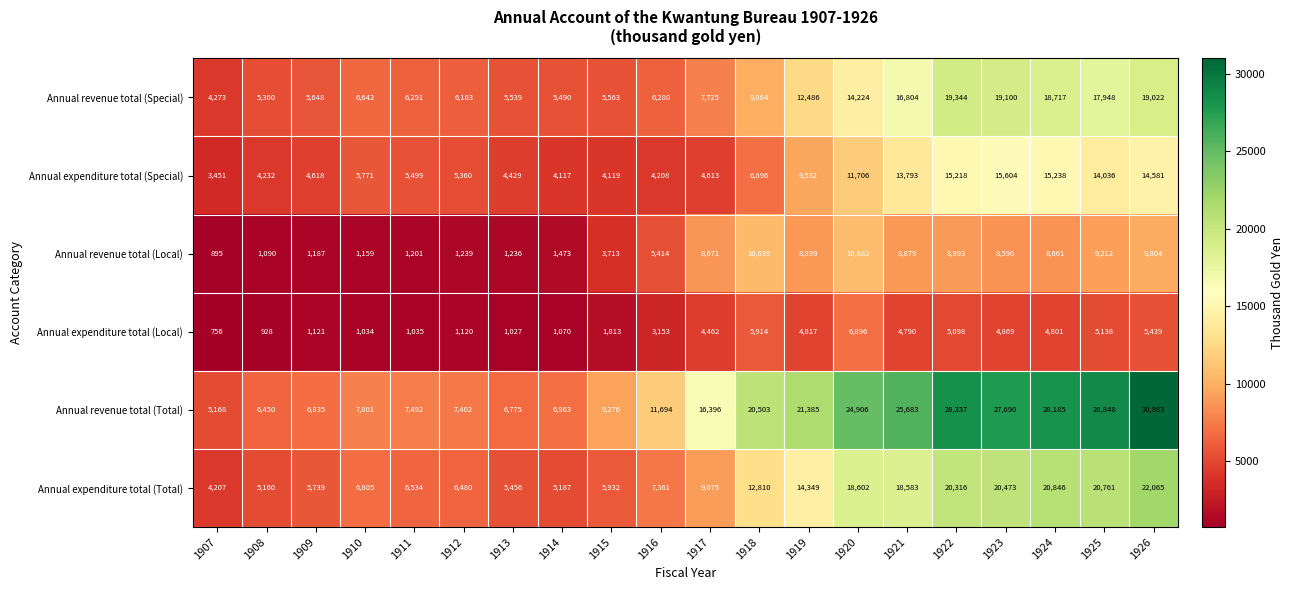

What is the spread (max minus min) of values at 1924?

23384